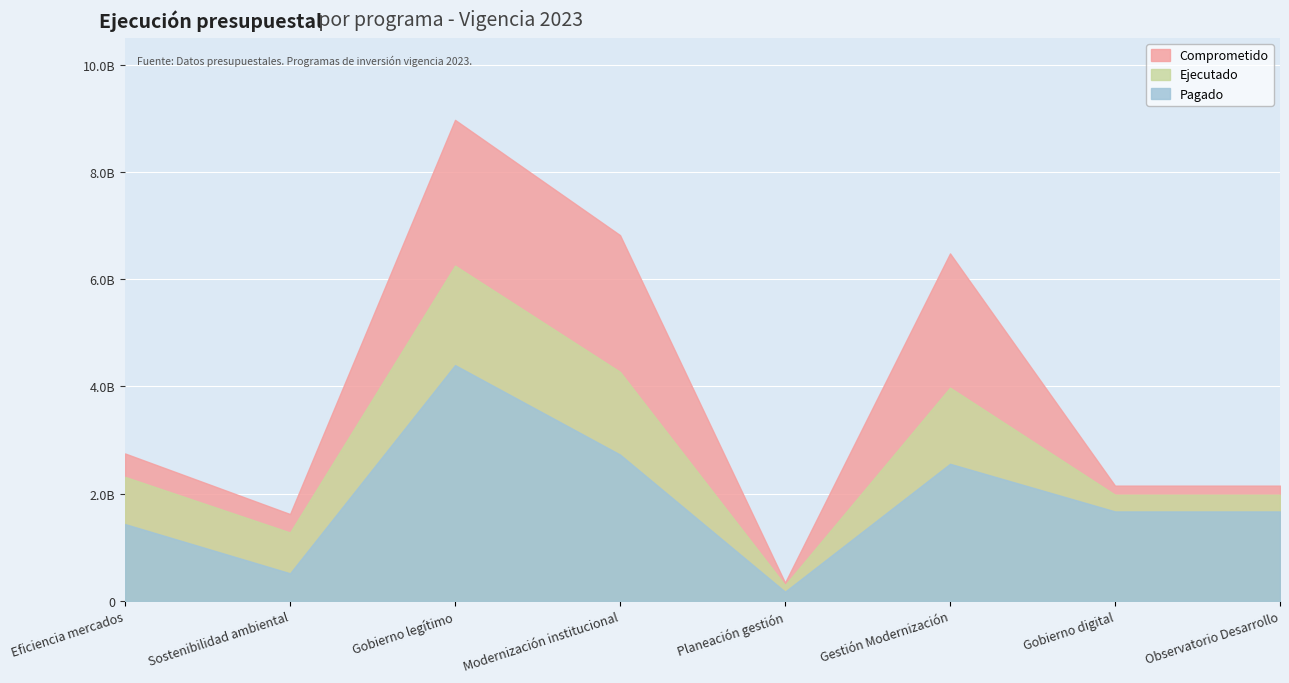

What is the sum of all Pagado values?

15144245126